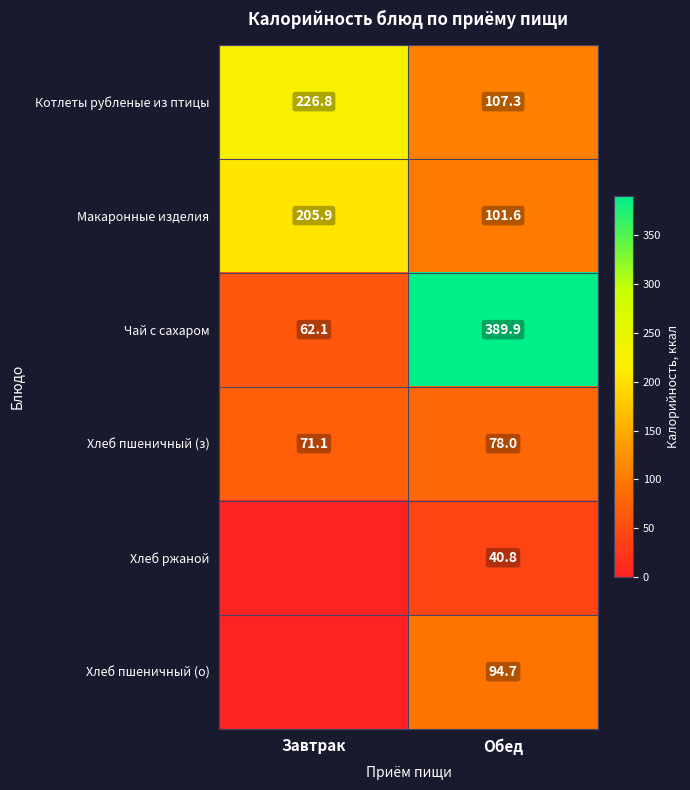

Which label corresponds to the largest value in the chart?

Обед